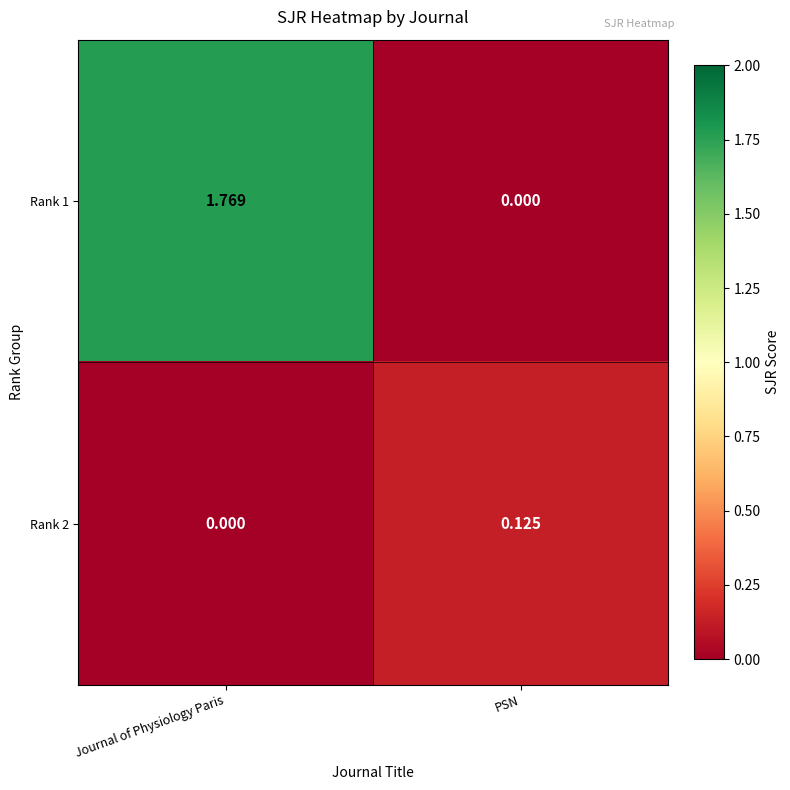

Where does the Rank 1 series first go above 1?

Journal of Physiology Paris